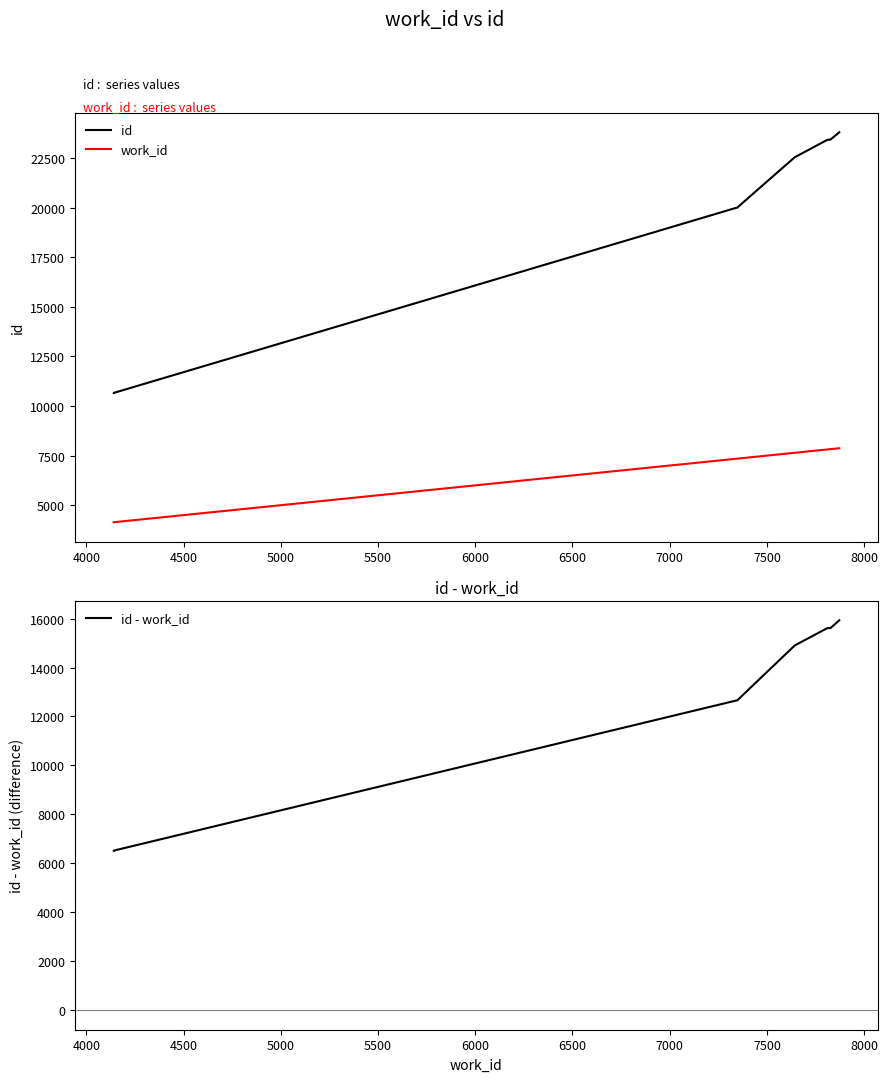

Reading left to right, what are all the values shown in this chart?

id: 10658	10661	19993	19999	20543	20544	22543	23417	23436	23801
work_id: 4141	4141	7342	7347	7410	7410	7643	7810	7827	7872
id - work_id: 6517	6520	12651	12652	13133	13134	14900	15607	15609	15929